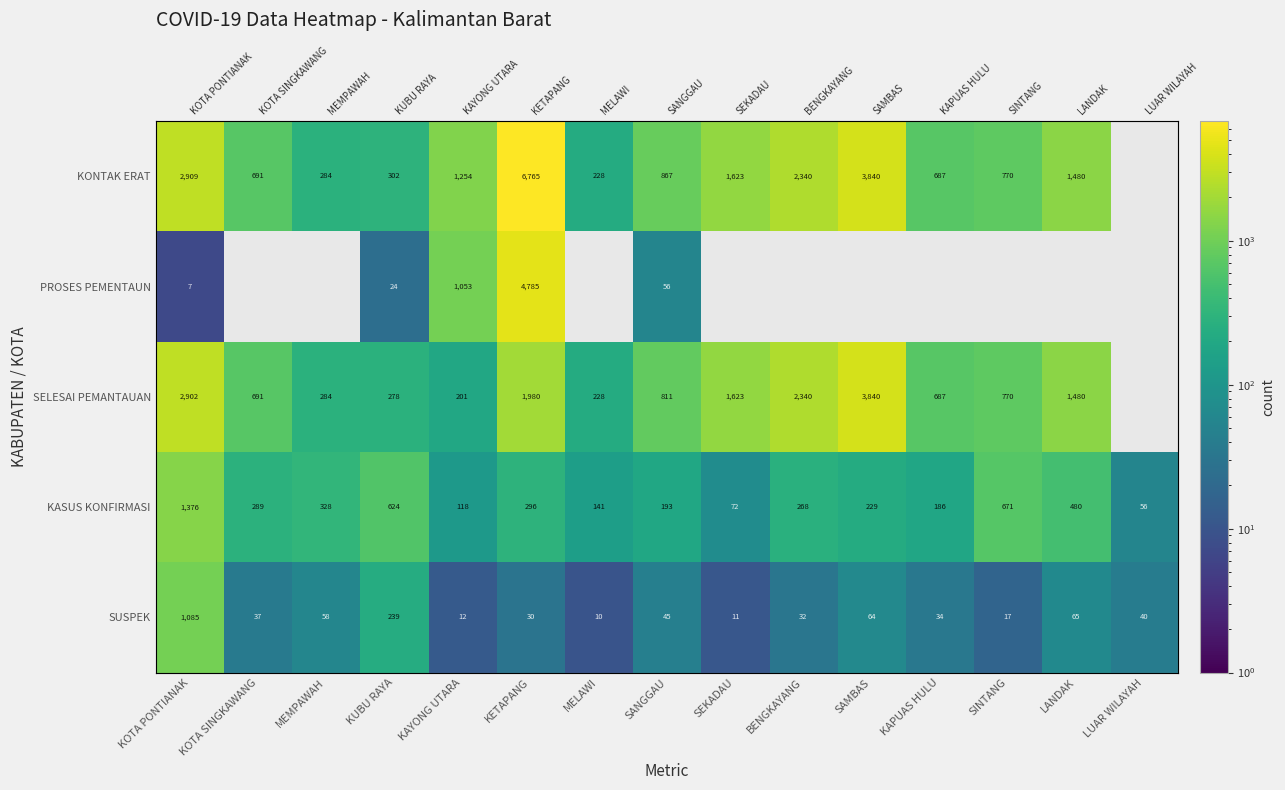

Rank the series at KOTA SINGKAWANG from lowest to highest value.

PROSES PEMENTAUN, SUSPEK, KASUS KONFIRMASI, KONTAK ERAT, SELESAI PEMANTAUAN